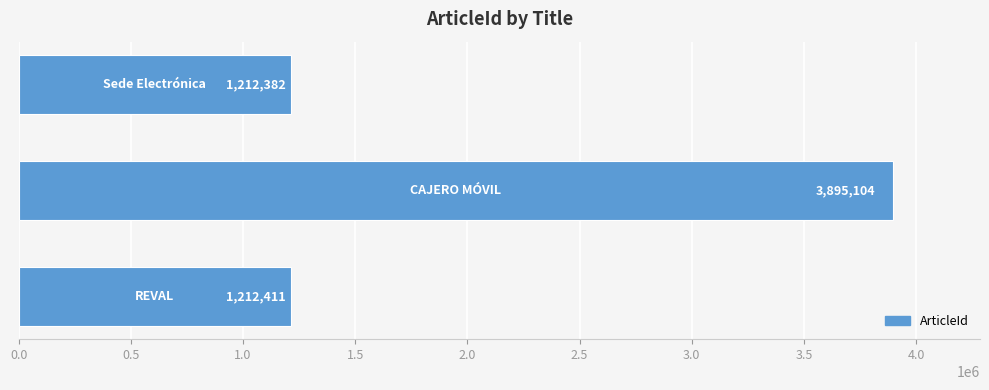

Reading bottom to top, what are all the values shown in this chart?

1212411	3895104	1212382